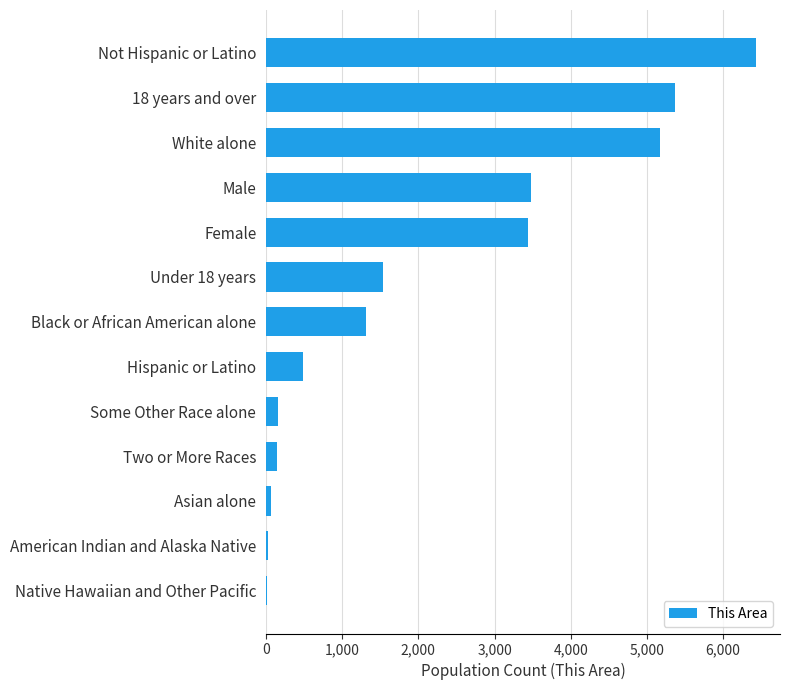

Is it true that the value at Male is 1428?

False